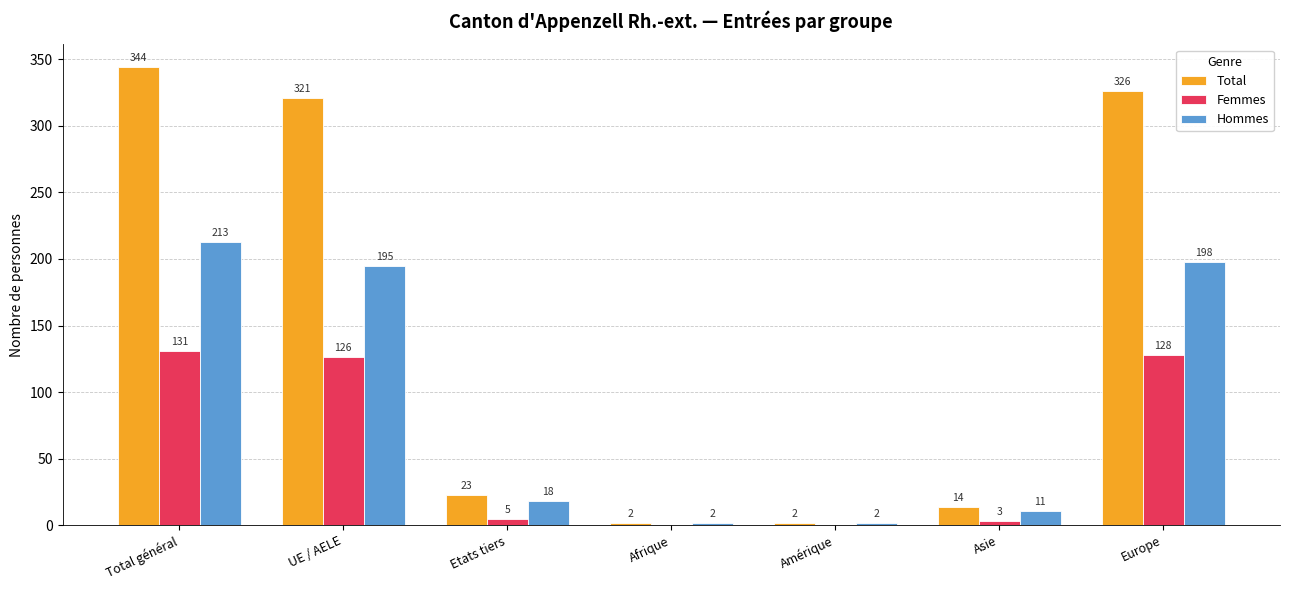

Reading right to left, what are all the values shown in this chart?

Total: Europe=326	Asie=14	Amérique=2	Afrique=2	Etats tiers=23	UE / AELE=321	Total général=344
Femmes: Europe=128	Asie=3	Amérique=0	Afrique=0	Etats tiers=5	UE / AELE=126	Total général=131
Hommes: Europe=198	Asie=11	Amérique=2	Afrique=2	Etats tiers=18	UE / AELE=195	Total général=213